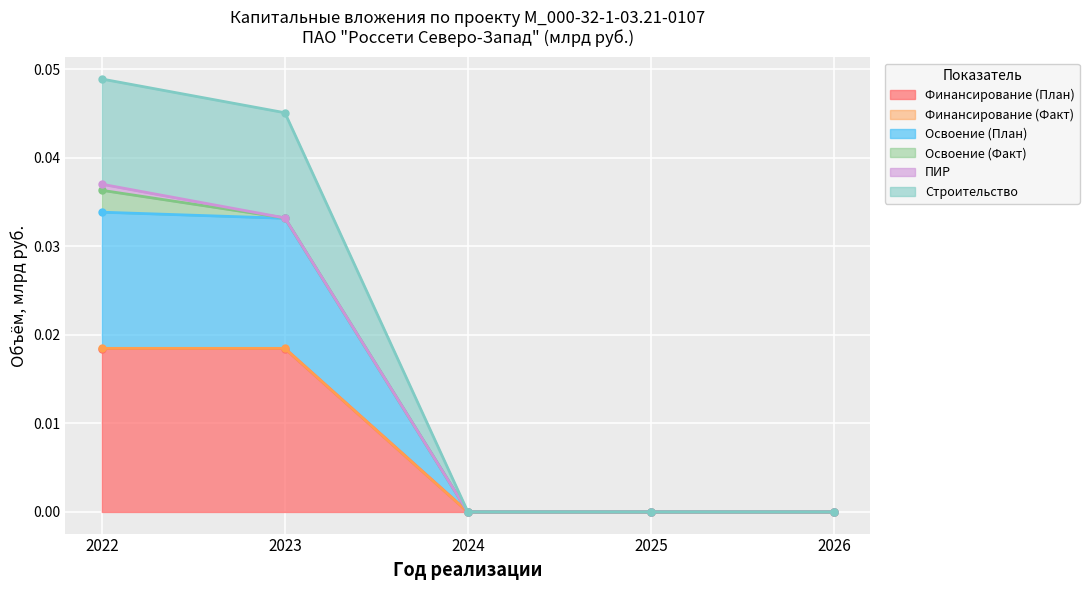

List the labels in order of Строительство value, largest first.

2022, 2023, 2024, 2025, 2026